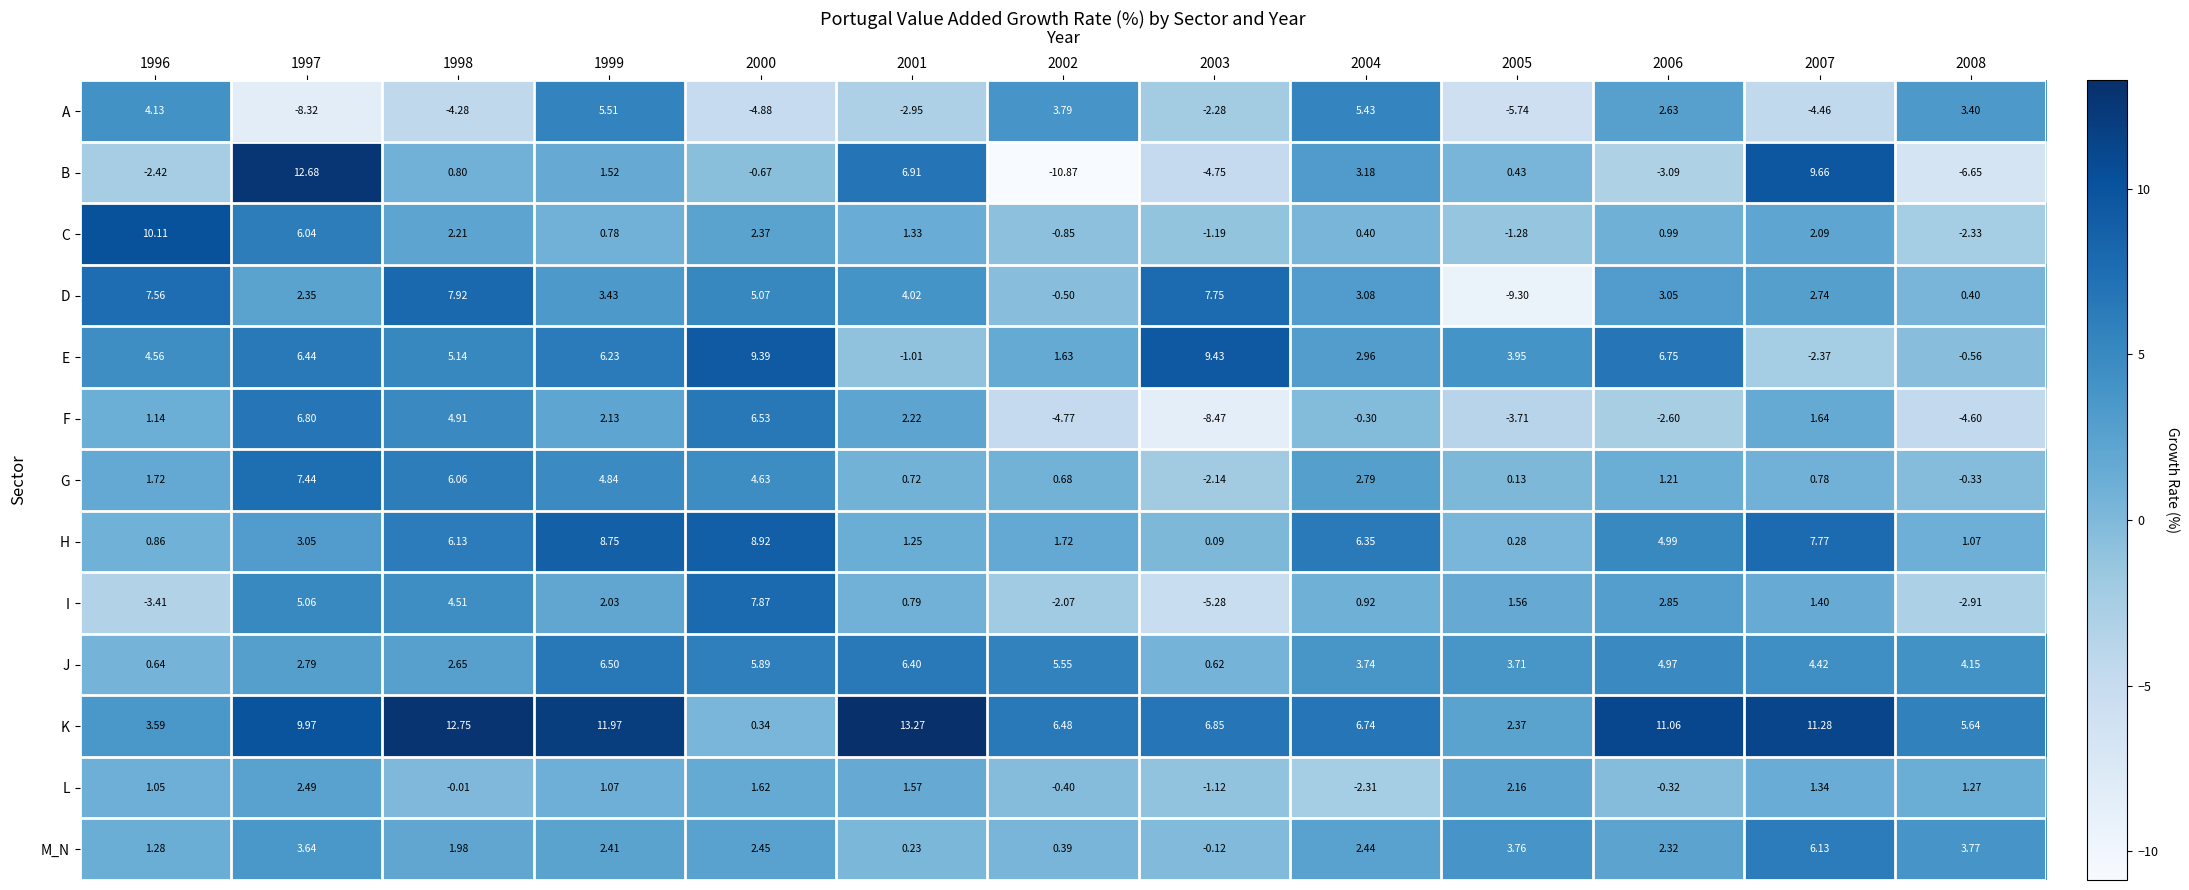

Rank the series at 2006 from highest to lowest value.

K, E, H, J, D, I, A, M_N, G, C, L, F, B